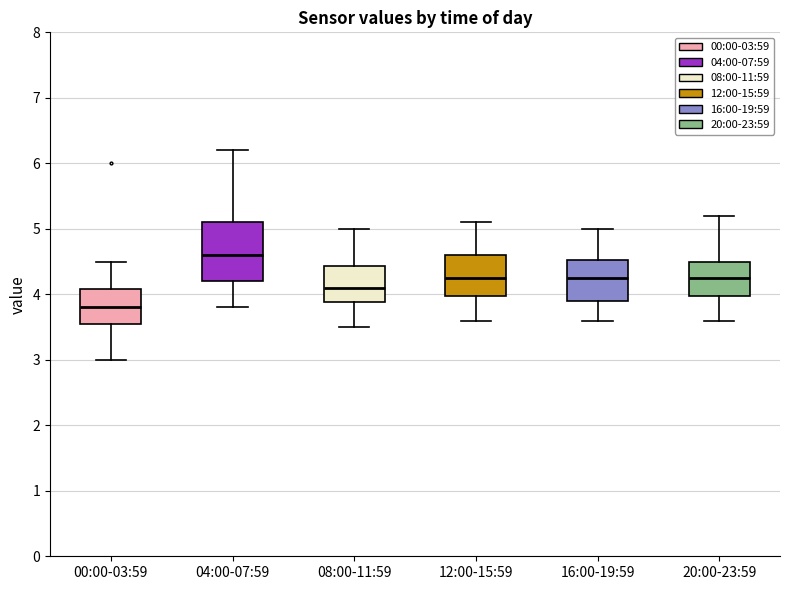

Where does the median line of the box for 08:00-11:59 sit on the y-axis? The values are not printed on the chart, so give them approximately, as read against the axis.

4.1